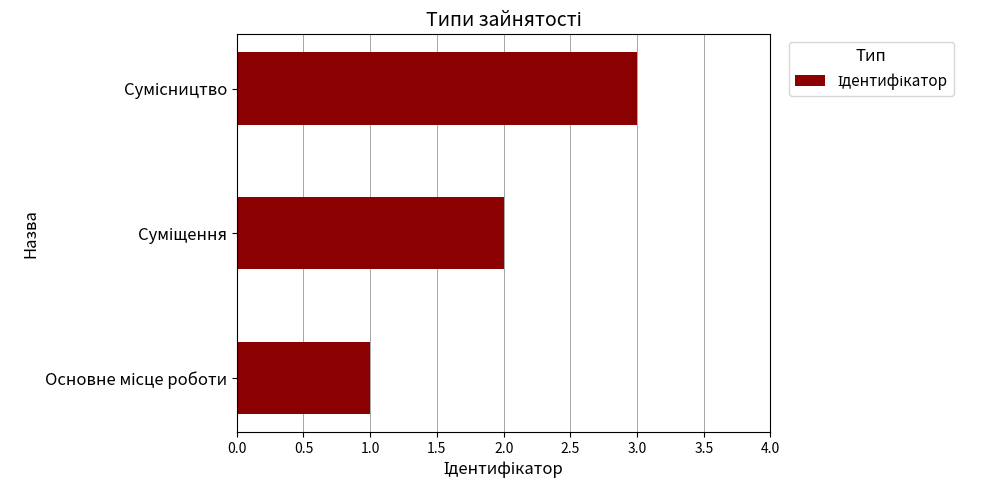

What is the greatest value displayed?

3